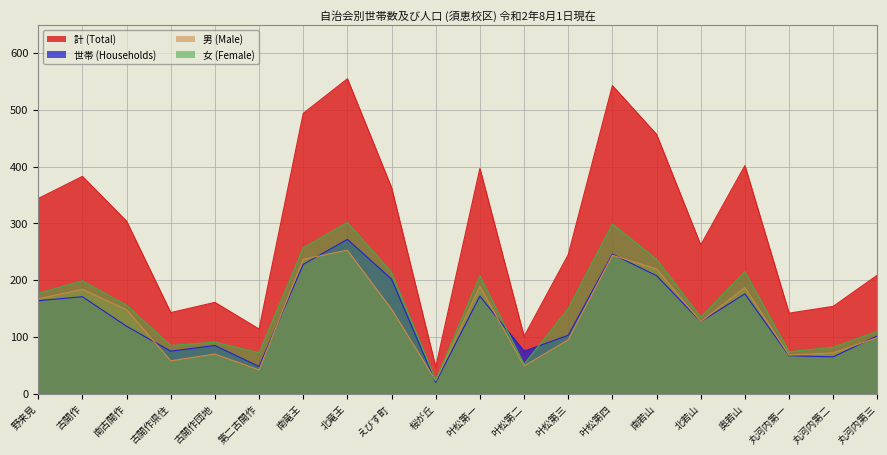

After their last crossing, which series has the higher values: 世帯 or 男?

世帯